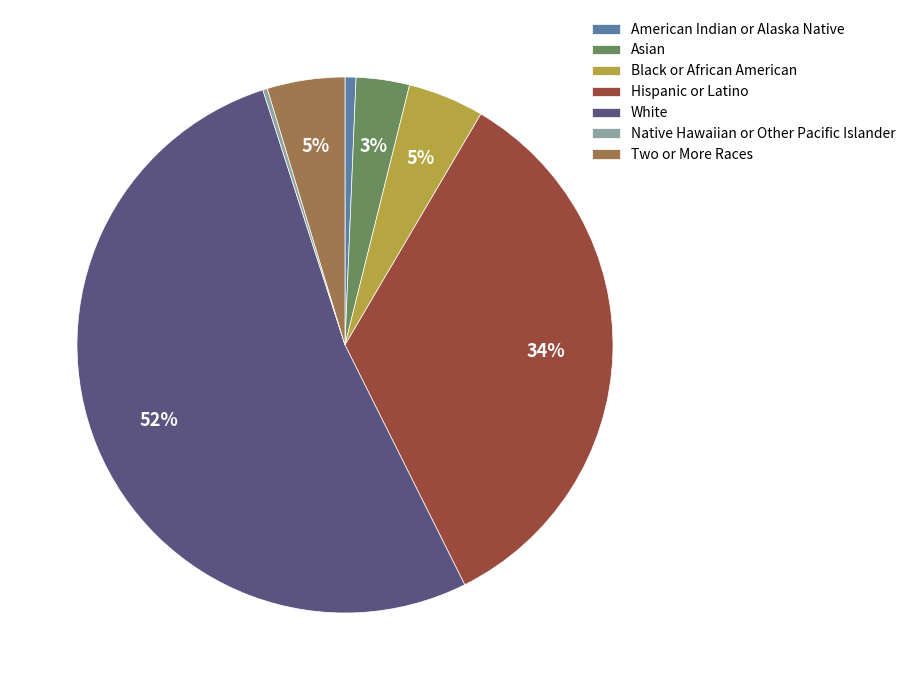

True or false: Asian accounts for 3% of the total.

True